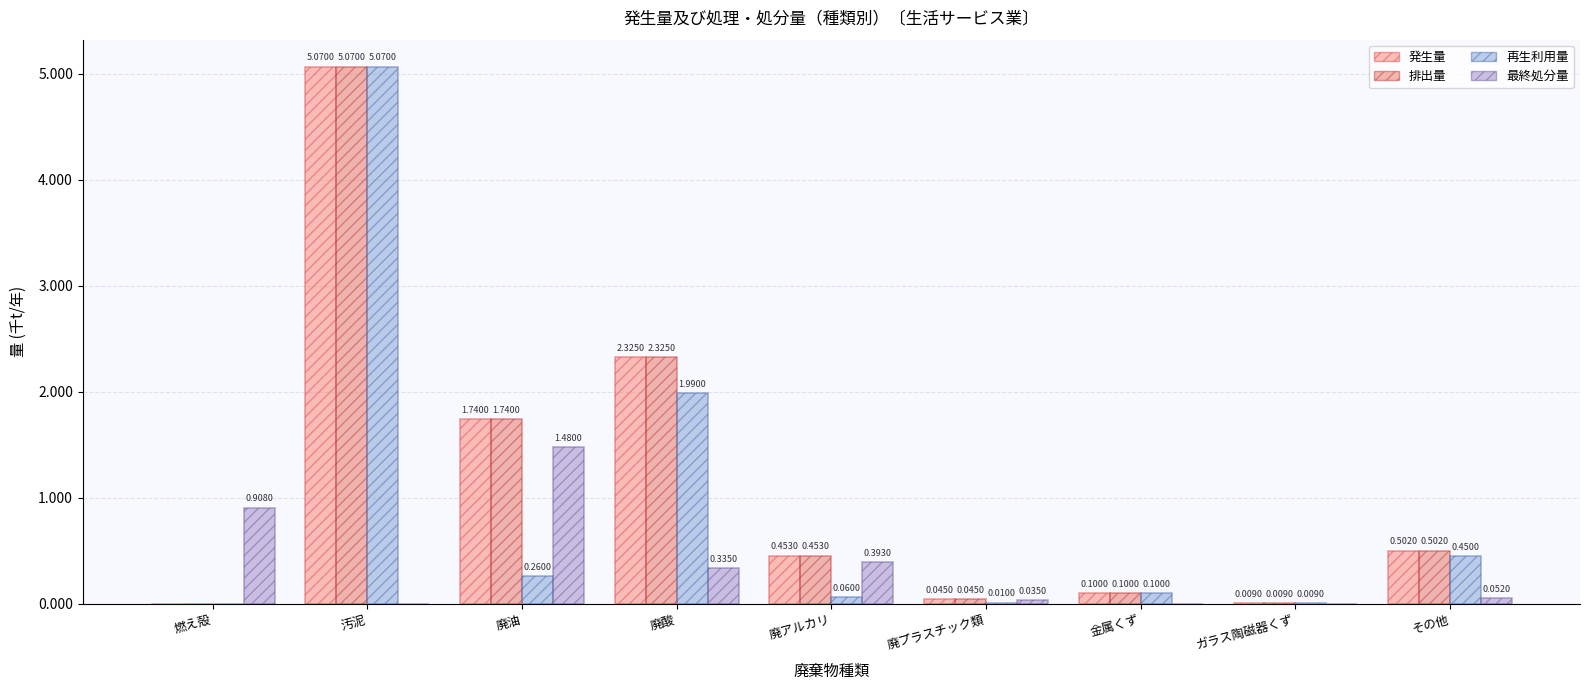

Are the bars grouped side by side (vs. stacked)?

Yes